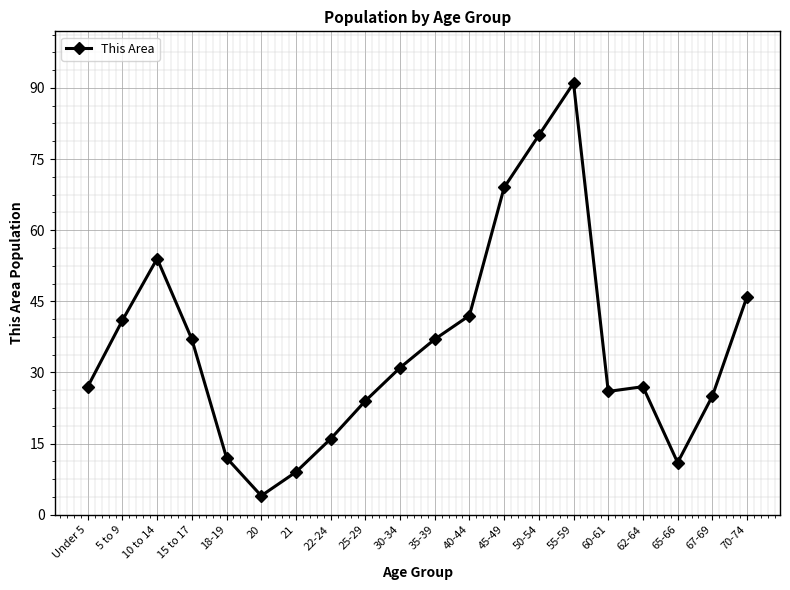

Where does the data first go above 31?

5 to 9